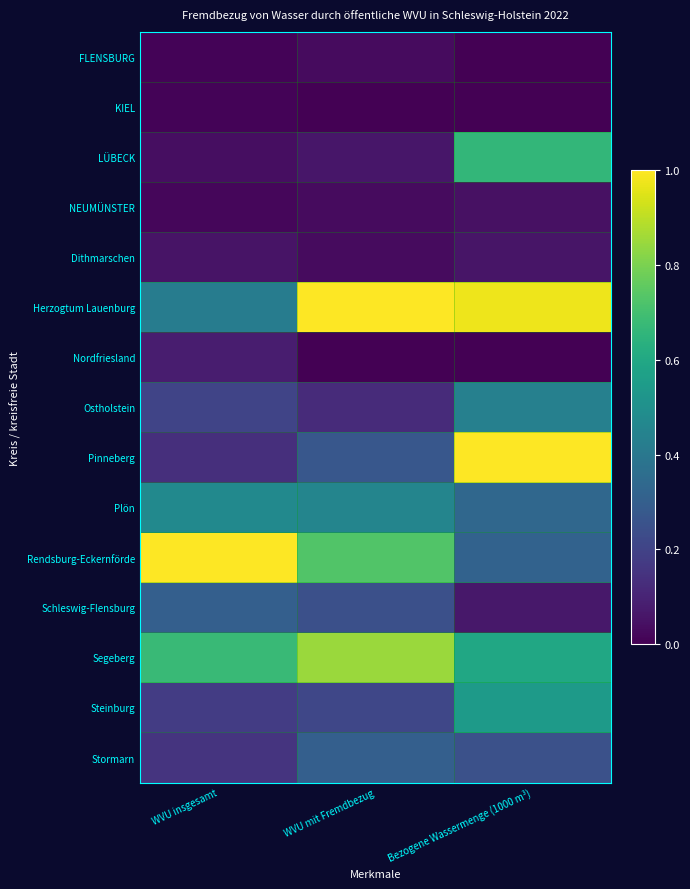

Reading left to right, transcribe all the data shown in this chart.

FLENSBURG: WVU insgesamt=0.0	WVU mit Fremdbezug=0.0	Bezogene Wassermenge (1000 m³)=0.0
KIEL: WVU insgesamt=0.0	WVU mit Fremdbezug=0.0	Bezogene Wassermenge (1000 m³)=0.0
LÜBECK: WVU insgesamt=0.0	WVU mit Fremdbezug=0.1	Bezogene Wassermenge (1000 m³)=0.7
NEUMÜNSTER: WVU insgesamt=0.0	WVU mit Fremdbezug=0.0	Bezogene Wassermenge (1000 m³)=0.0
Dithmarschen: WVU insgesamt=0.1	WVU mit Fremdbezug=0.0	Bezogene Wassermenge (1000 m³)=0.1
Herzogtum Lauenburg: WVU insgesamt=0.4	WVU mit Fremdbezug=1.0	Bezogene Wassermenge (1000 m³)=1.0
Nordfriesland: WVU insgesamt=0.1	WVU mit Fremdbezug=0.0	Bezogene Wassermenge (1000 m³)=0.0
Ostholstein: WVU insgesamt=0.2	WVU mit Fremdbezug=0.1	Bezogene Wassermenge (1000 m³)=0.4
Pinneberg: WVU insgesamt=0.1	WVU mit Fremdbezug=0.3	Bezogene Wassermenge (1000 m³)=1.0
Plön: WVU insgesamt=0.5	WVU mit Fremdbezug=0.5	Bezogene Wassermenge (1000 m³)=0.3
Rendsburg-Eckernförde: WVU insgesamt=1.0	WVU mit Fremdbezug=0.7	Bezogene Wassermenge (1000 m³)=0.3
Schleswig-Flensburg: WVU insgesamt=0.3	WVU mit Fremdbezug=0.2	Bezogene Wassermenge (1000 m³)=0.1
Segeberg: WVU insgesamt=0.7	WVU mit Fremdbezug=0.8	Bezogene Wassermenge (1000 m³)=0.6
Steinburg: WVU insgesamt=0.2	WVU mit Fremdbezug=0.2	Bezogene Wassermenge (1000 m³)=0.5
Stormarn: WVU insgesamt=0.2	WVU mit Fremdbezug=0.3	Bezogene Wassermenge (1000 m³)=0.2